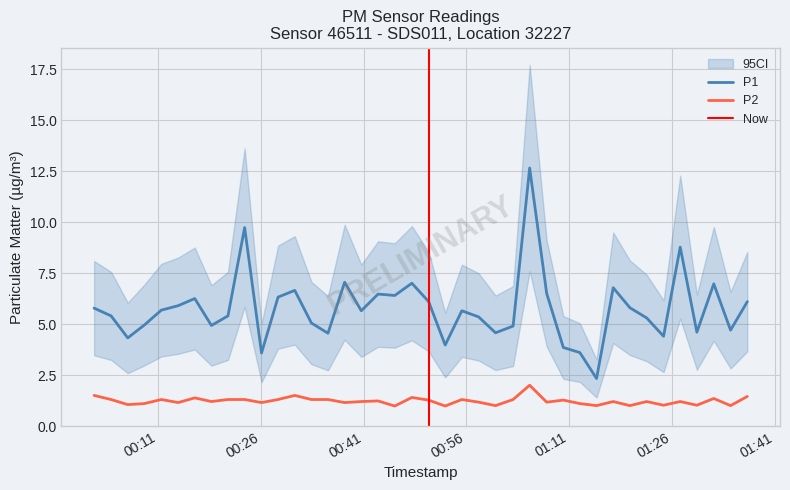

True or false: P1 and P2 intersect in this chart.

False